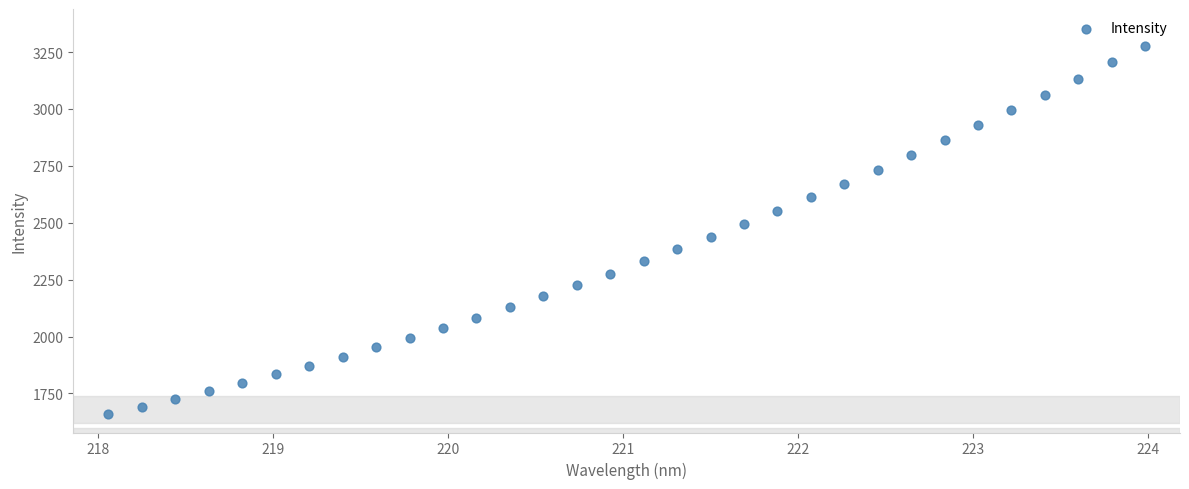

What is the range of X values (max minus min)?

5.9